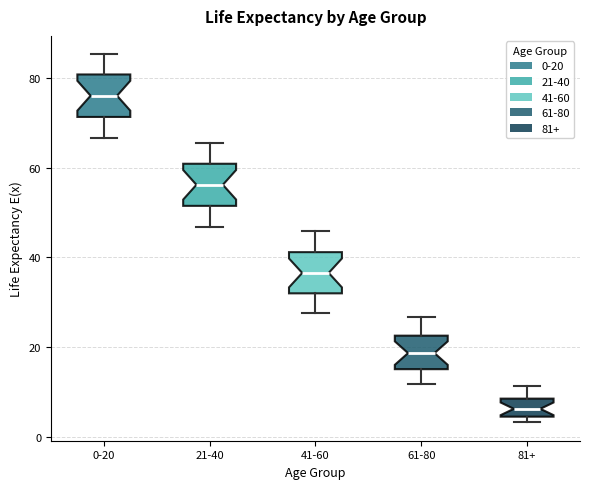

Reading left to right, read every box against the y-axis: the position of its median line, the range the box covers, and the ends of its whiskers. The values are not printed on the chart, so give them approximately, as read against the axis.

0-20: median 76, box 72 to 80, whiskers 66 to 86
21-40: median 56, box 52 to 60, whiskers 46 to 66
41-60: median 36, box 32 to 42, whiskers 28 to 46
61-80: median 18, box 16 to 22, whiskers 12 to 26
81+: median 6, box 4 to 8, whiskers 4 (just below the box's lower edge) to 12